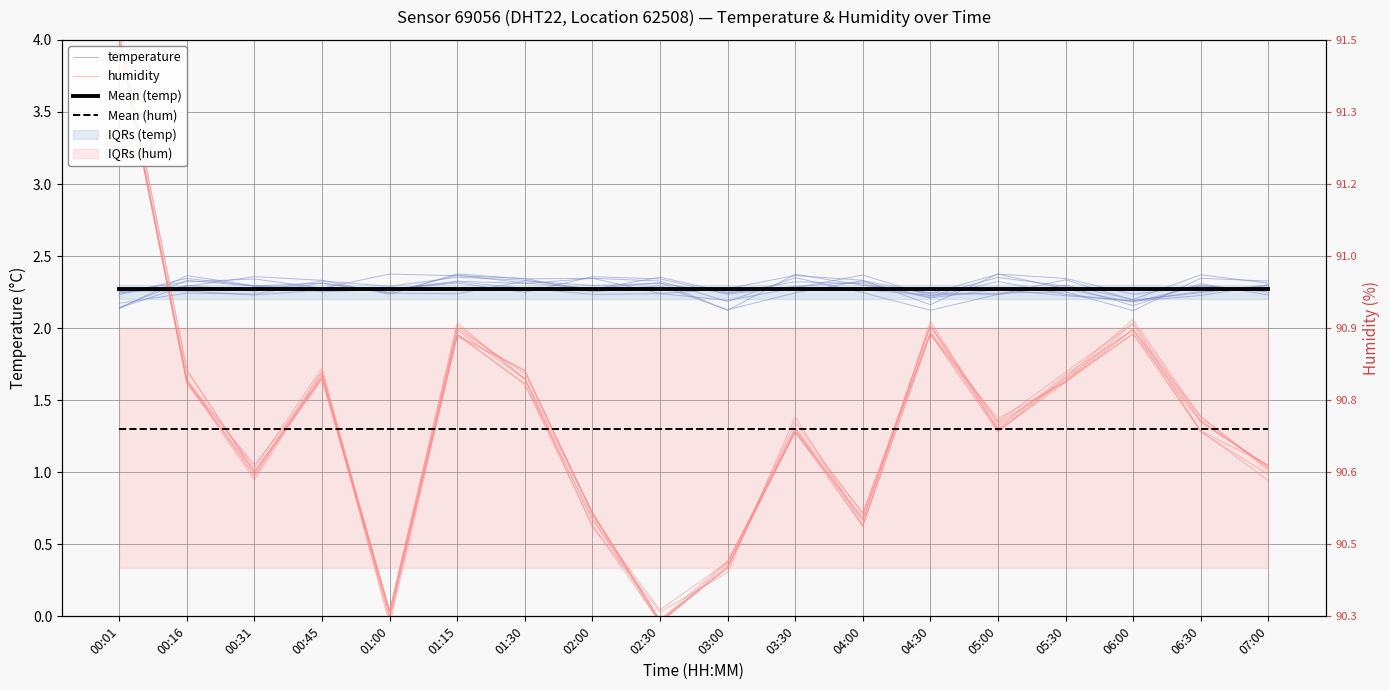

What is the difference between the maximum and minimum values in the temperature series?

0.2